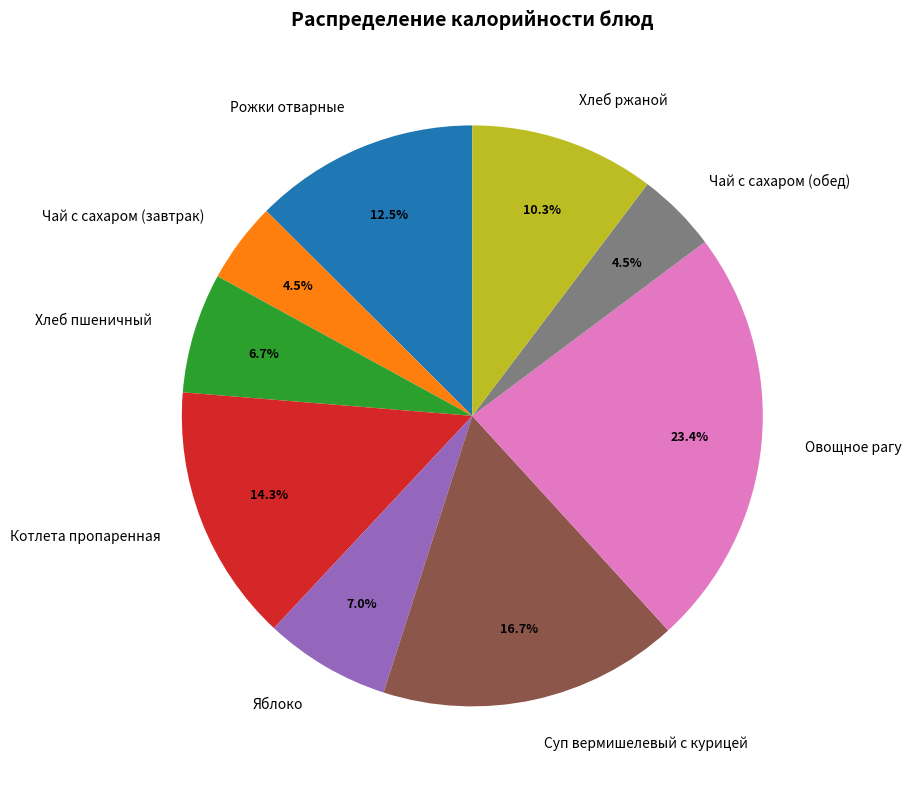

Do Хлеб ржаной and Яблоко together represent more than half of the pie?

No